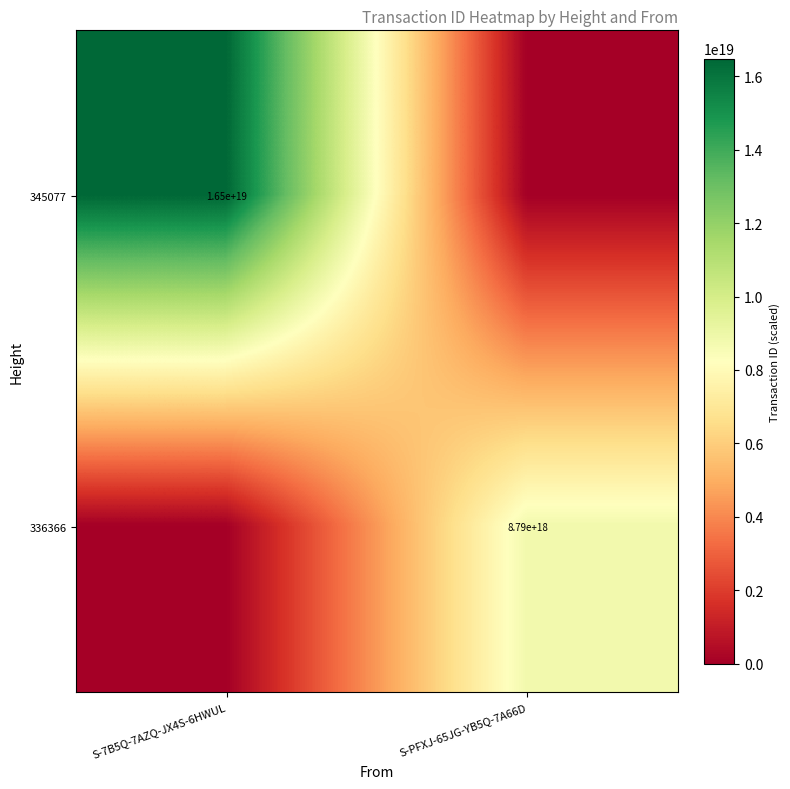

The value of 336366 at S-PFXJ-65JG-YB5Q-7A66D is 8790000000000000000. True or false?

True